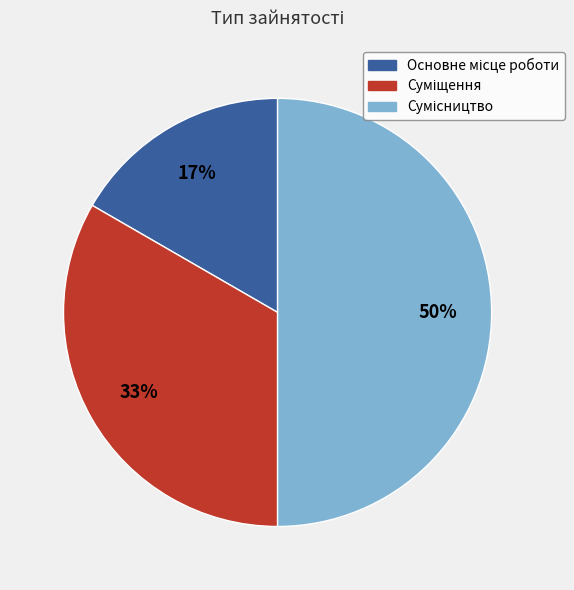

To the nearest percent, what is the average slice percentage?

33%